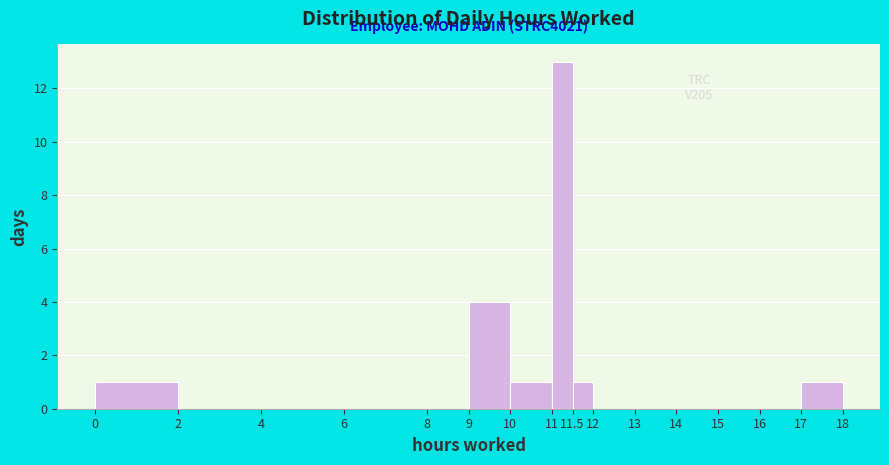

Over which range of the x-axis is the bar tallest?

11 to 11.5